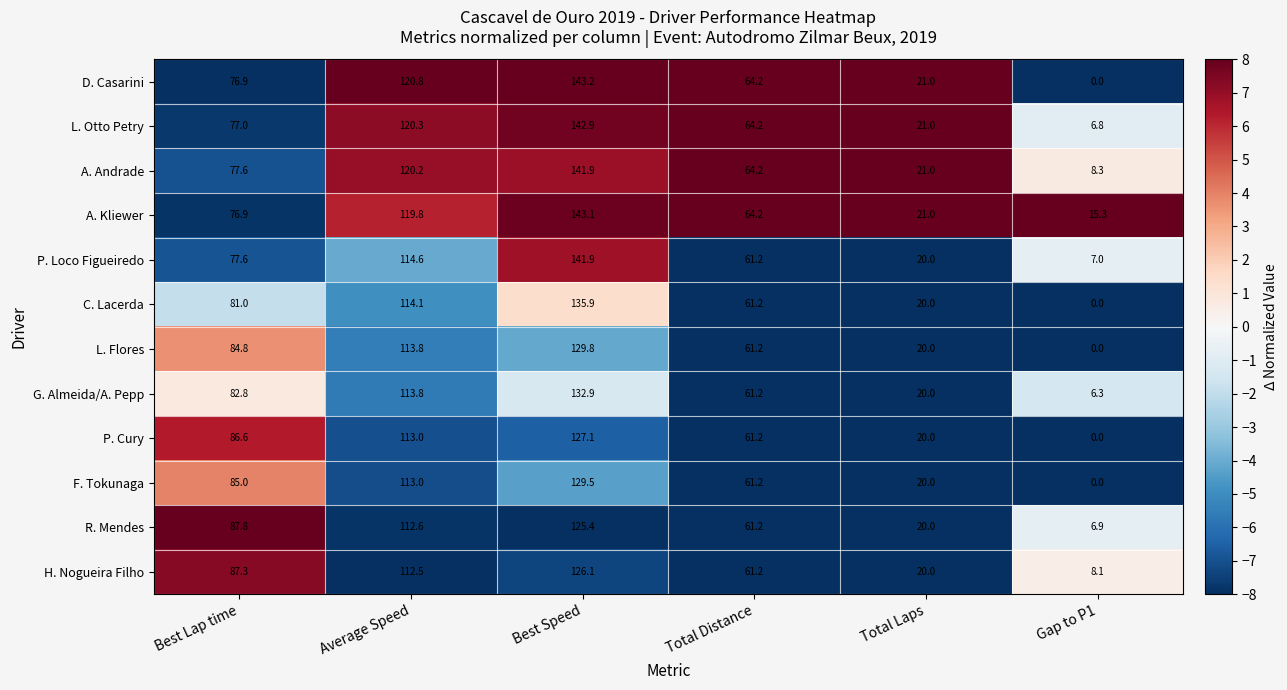

Rank the categories by C. Lacerda value from lowest to highest.

Gap to P1, Total Laps, Total Distance, Best Lap time, Average Speed, Best Speed